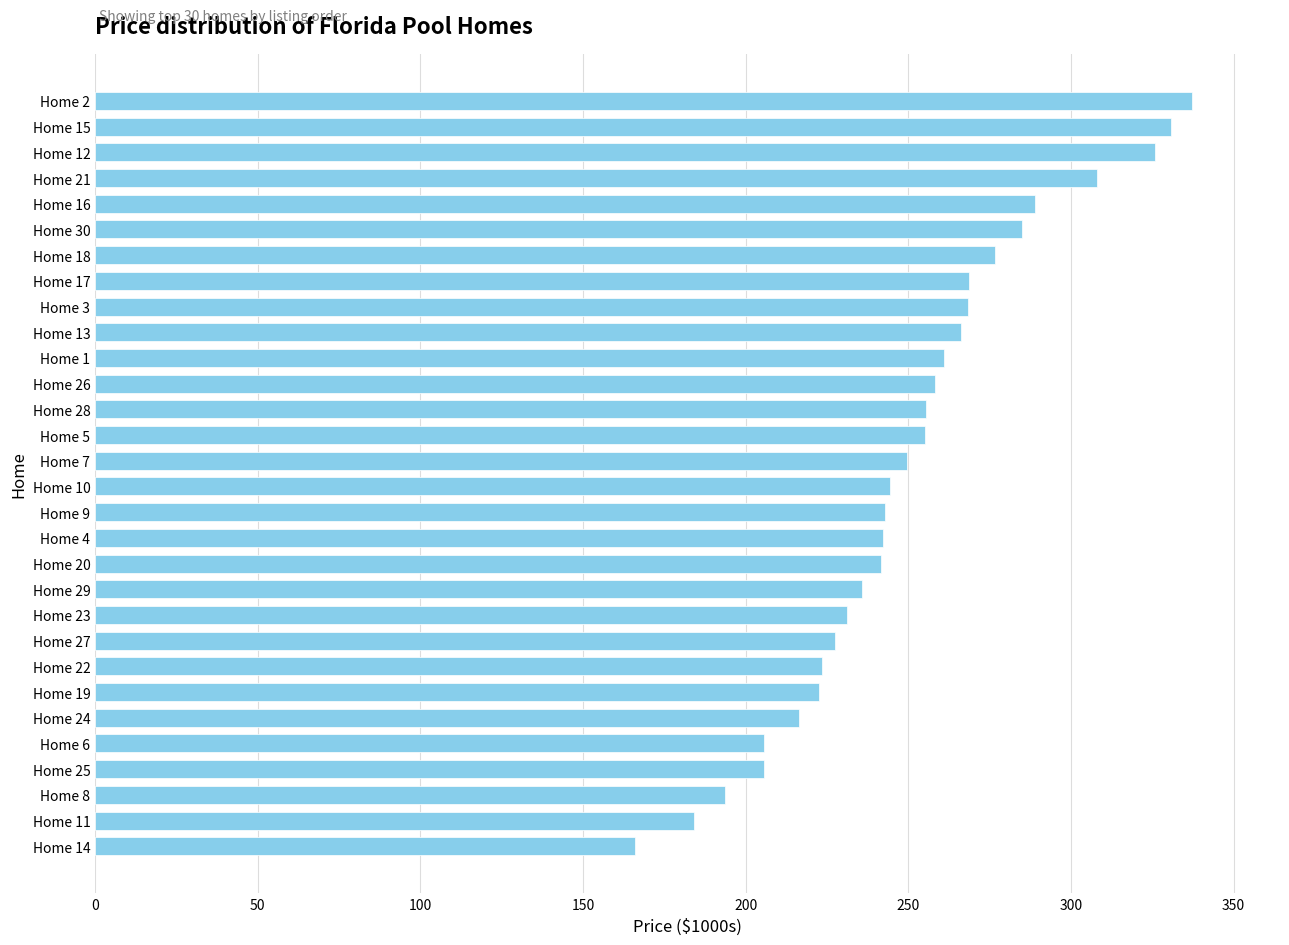

Between Home 22 and Home 30, which is larger?

Home 30